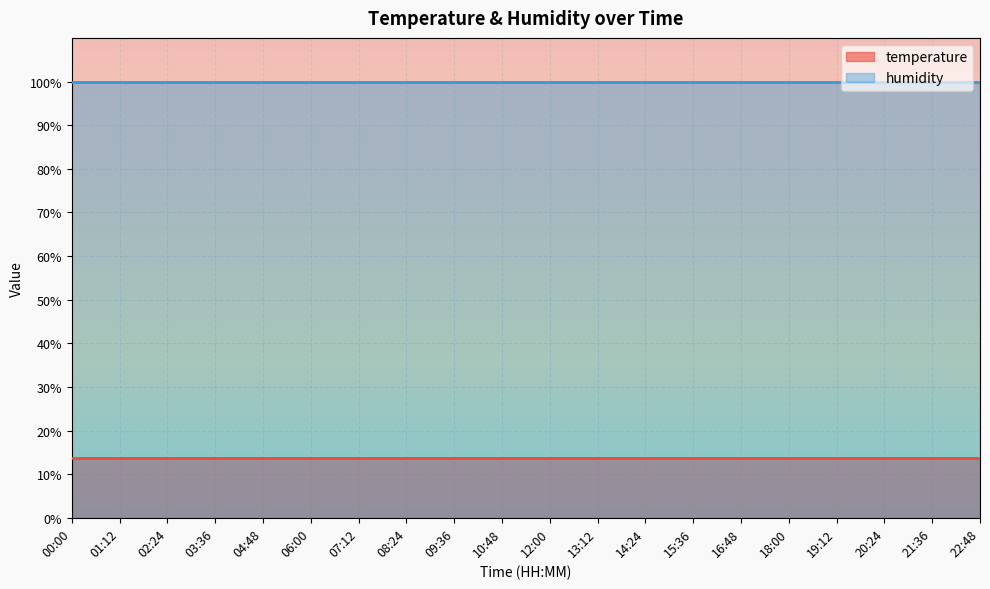

List the series in order of their overall mean, lowest first.

temperature, humidity